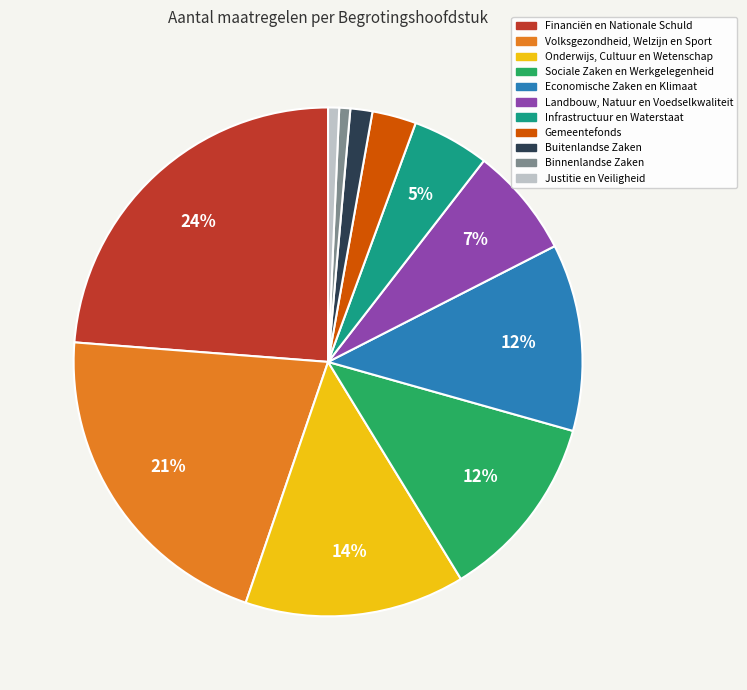

Combined, do Justitie en Veiligheid and Sociale Zaken en Werkgelegenheid account for over 50%?

No